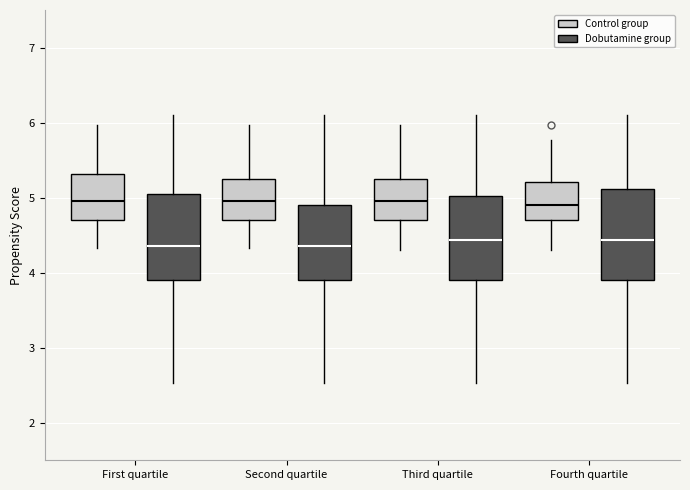

Where is the upper edge of the box for Third quartile (Control group) on the y-axis? The values are not printed on the chart, so give them approximately, as read against the axis.

5.2